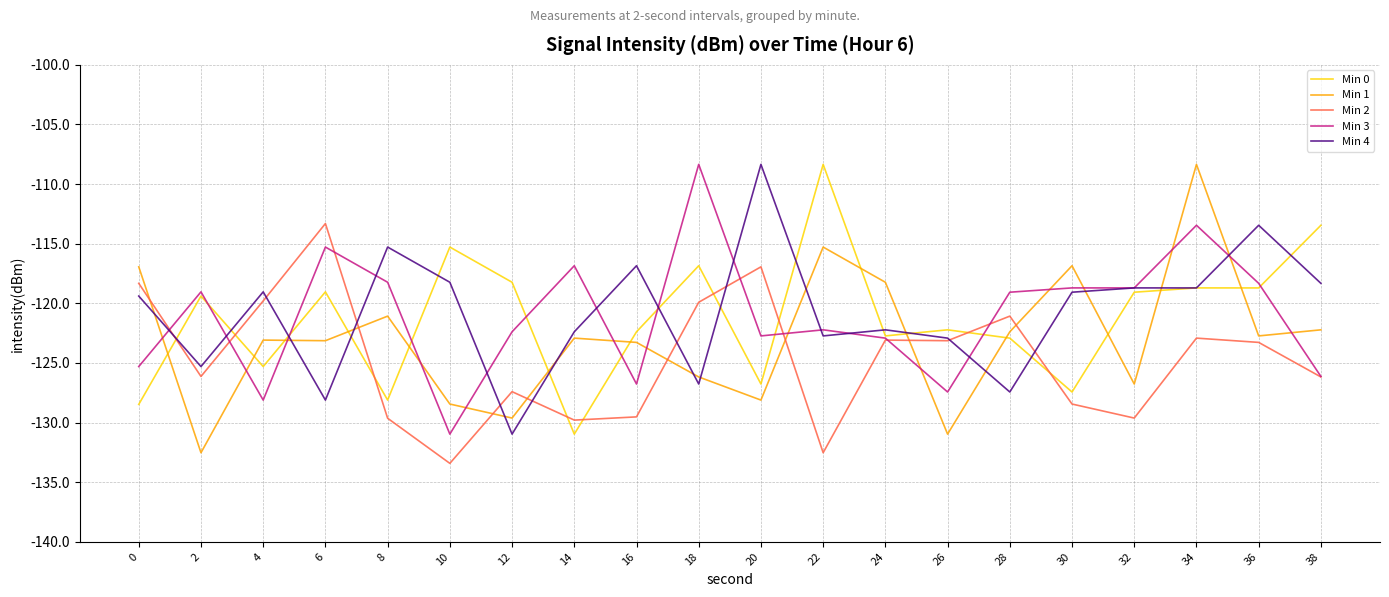

Which series has the largest total across all categories?

Min 4